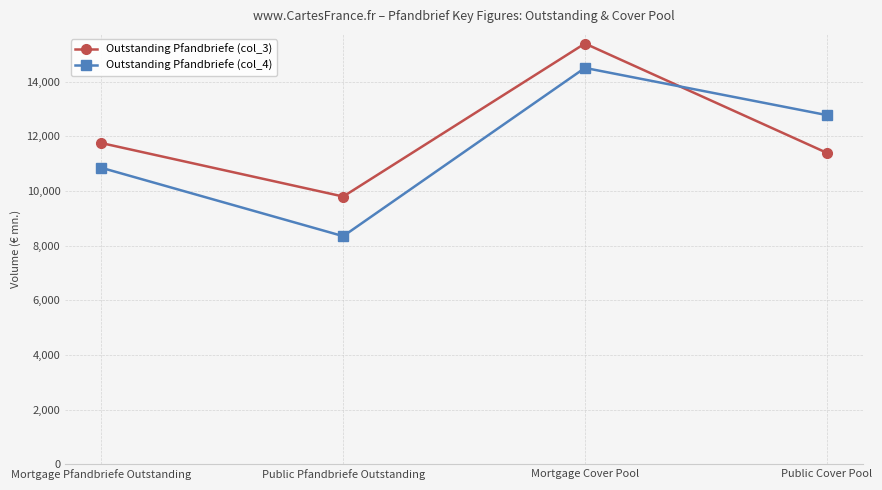

Reading right to left, extract all data points from this chart.

Outstanding Pfandbriefe (col_3): Public Cover Pool=11393.1	Mortgage Cover Pool=15389.3	Public Pfandbriefe Outstanding=9792.0	Mortgage Pfandbriefe Outstanding=11747.6
Outstanding Pfandbriefe (col_4): Public Cover Pool=12772.4	Mortgage Cover Pool=14497.4	Public Pfandbriefe Outstanding=8342.4	Mortgage Pfandbriefe Outstanding=10842.9